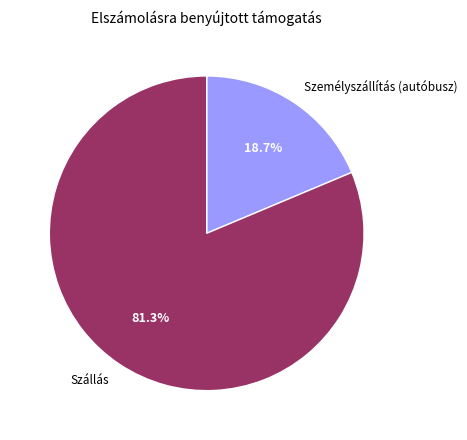

How many segments does this pie chart have?

2